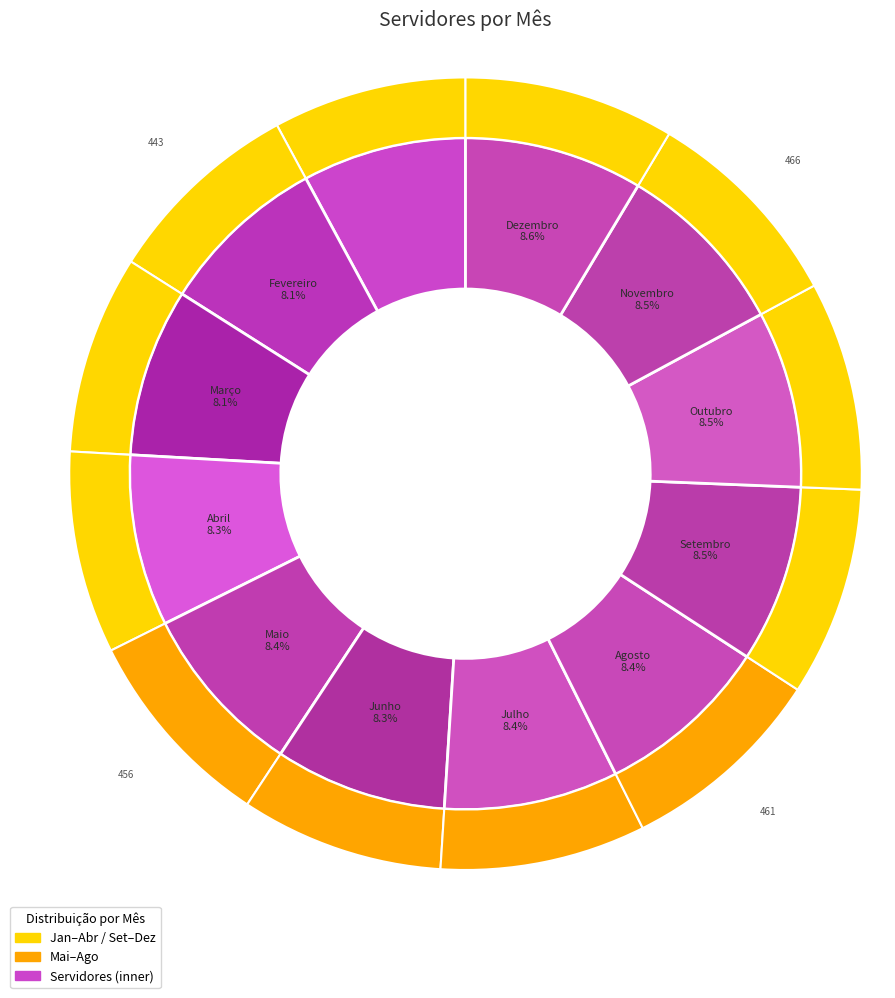

What percentage is the Abril slice, to the nearest percent?

8%